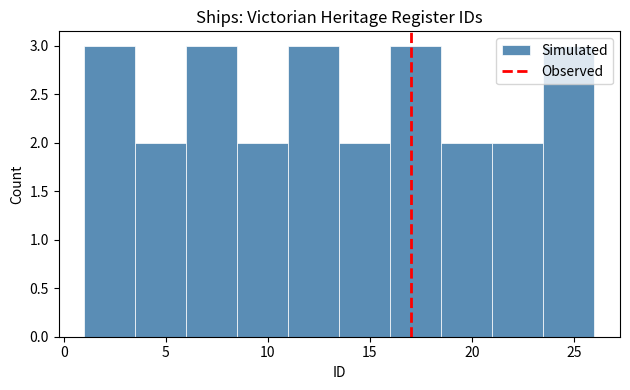

Reading left to right, transcribe this chart: for each bar, give the range it covers on the x-axis and its height. The values are not printed on the chart, so give them approximately, as read against the axis.

1.0 to 3.5: 3
3.5 to 6.0: 2
6.0 to 8.5: 3
8.5 to 11.0: 2
11.0 to 13.5: 3
13.5 to 16.0: 2
16.0 to 18.5: 3
18.5 to 21.0: 2
21.0 to 23.5: 2
23.5 to 26.0: 3